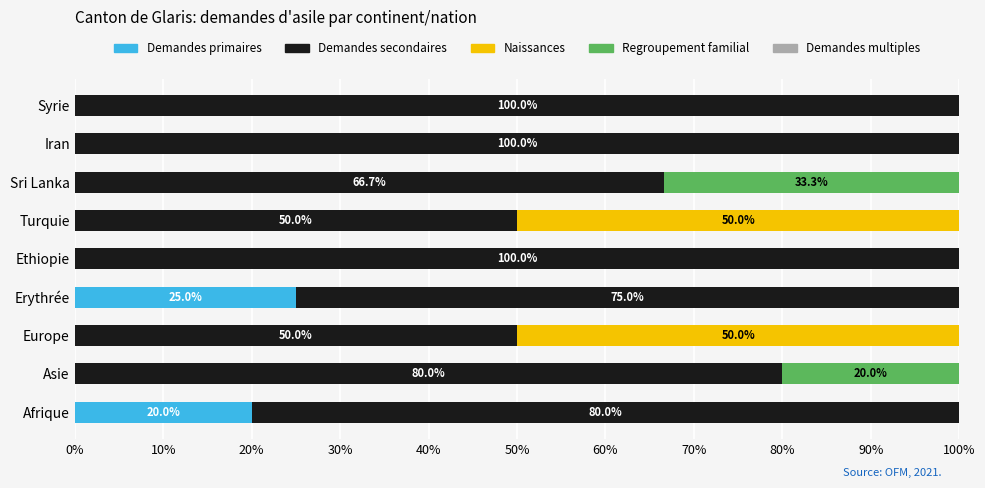

Where is Demandes primaires nearest to the value 12?

Afrique